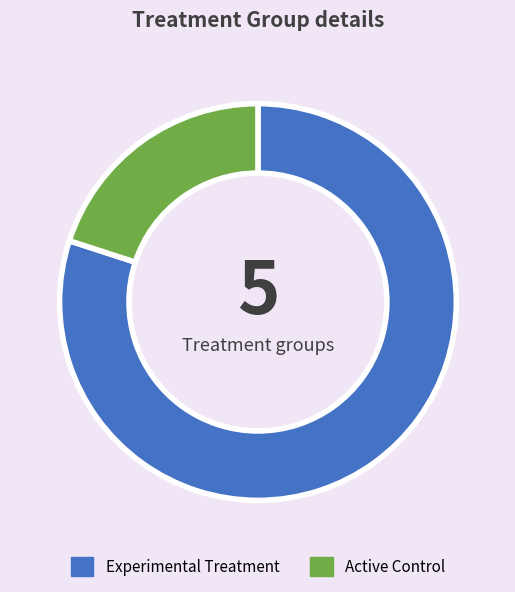

What is the majority slice?

Experimental Treatment